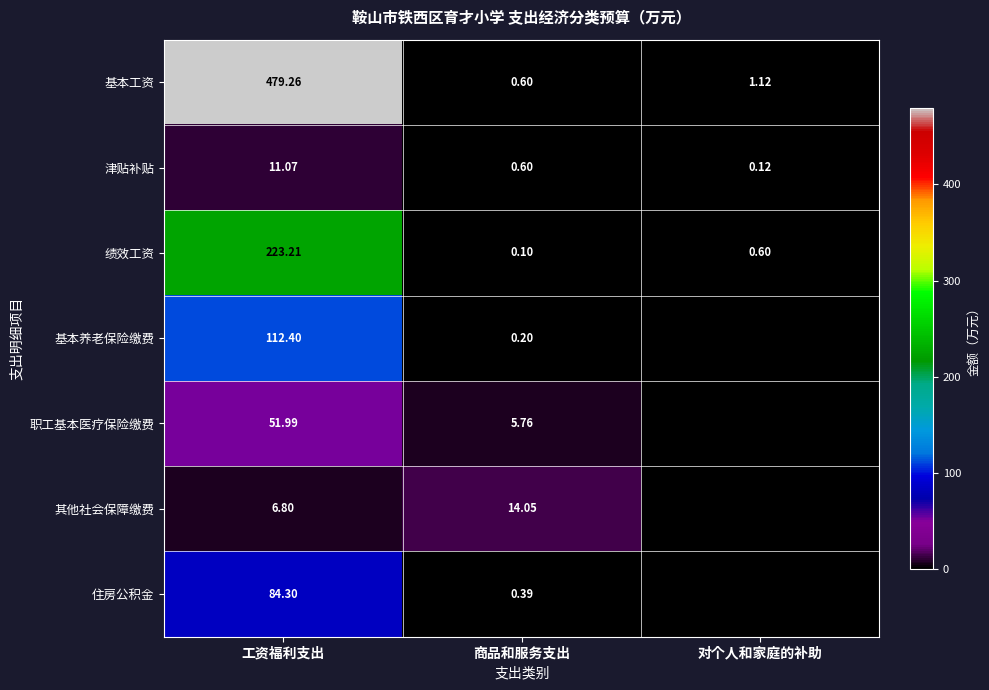

At how many categories does at least one series exceed 68?

1